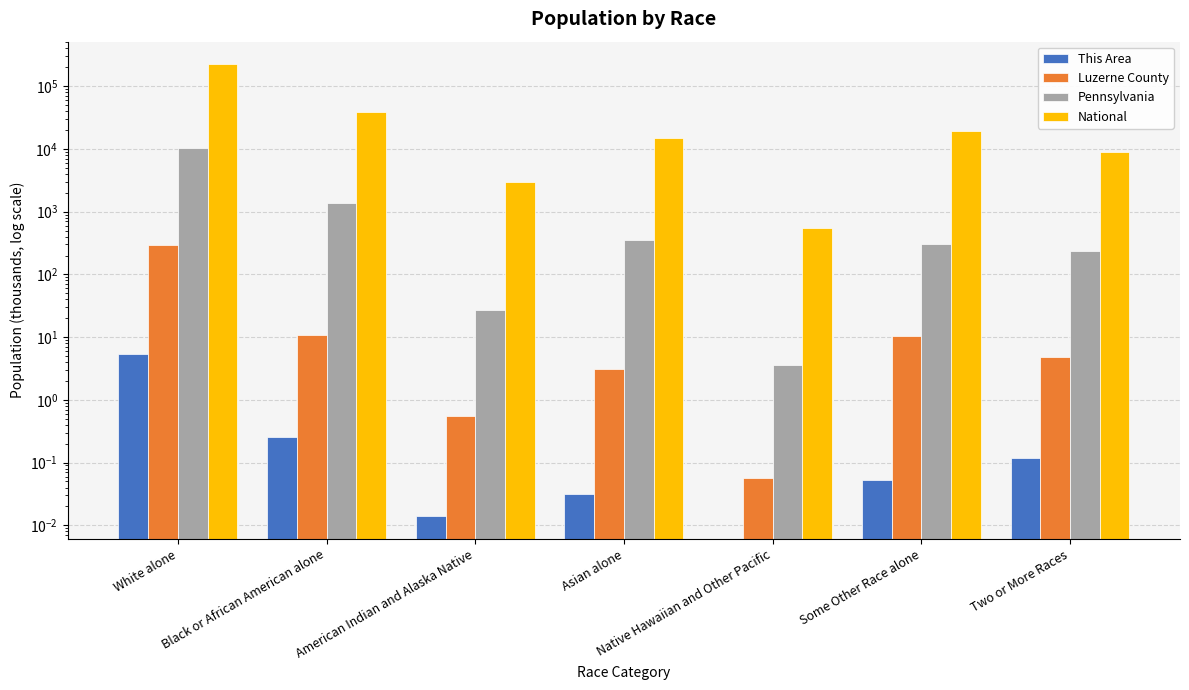

Between Two or More Races and Some Other Race alone, which is larger?

Two or More Races